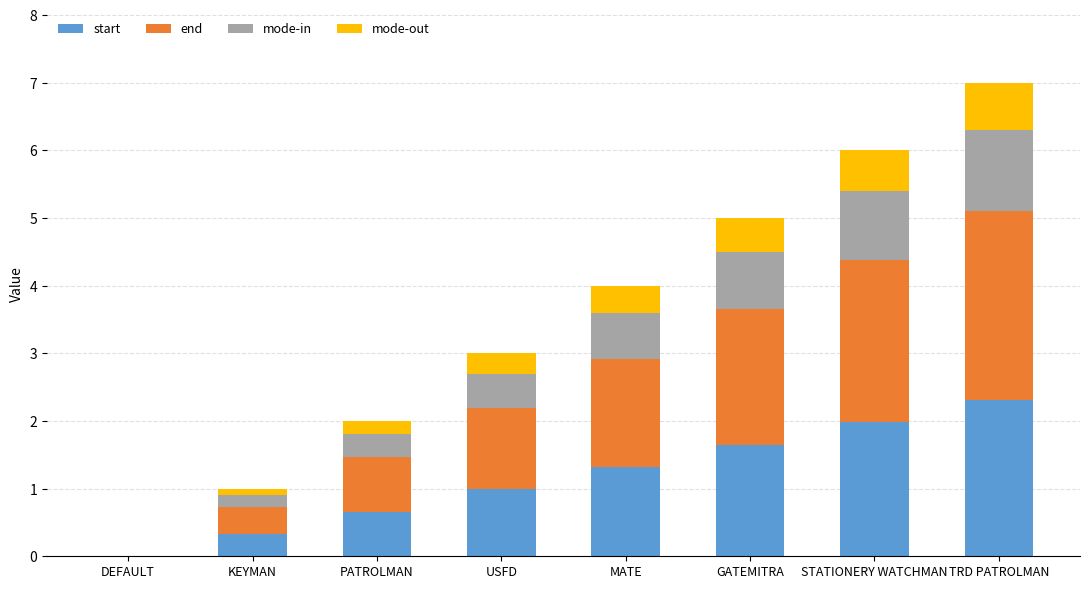

What is the highest value of the start series?

2.3